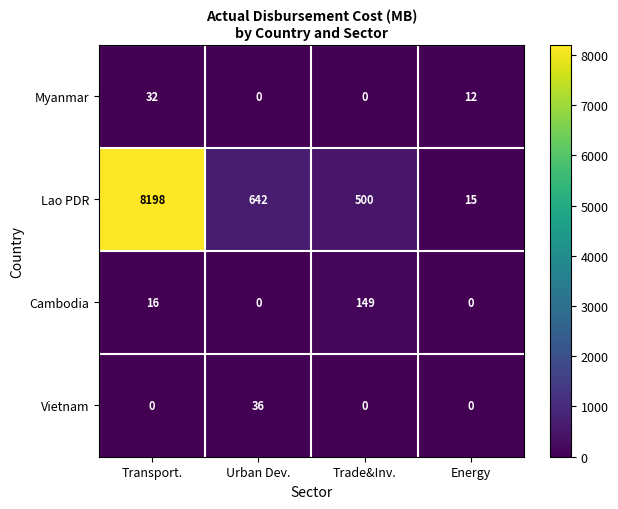

Reading left to right, extract all data points from this chart.

Myanmar: Transport.=32	Urban Dev.=0	Trade&Inv.=0	Energy=12
Lao PDR: Transport.=8198	Urban Dev.=642	Trade&Inv.=500	Energy=15
Cambodia: Transport.=16	Urban Dev.=0	Trade&Inv.=149	Energy=0
Vietnam: Transport.=0	Urban Dev.=36	Trade&Inv.=0	Energy=0